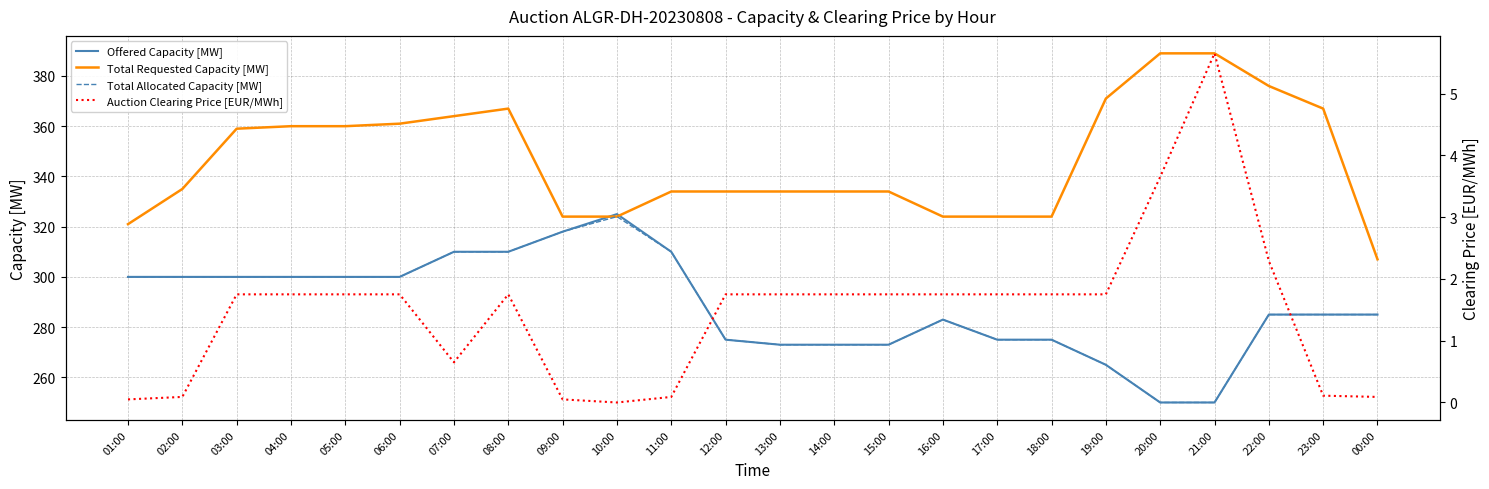

What is the approximate value of Total Allocated Capacity [MW] at 02:00?

300